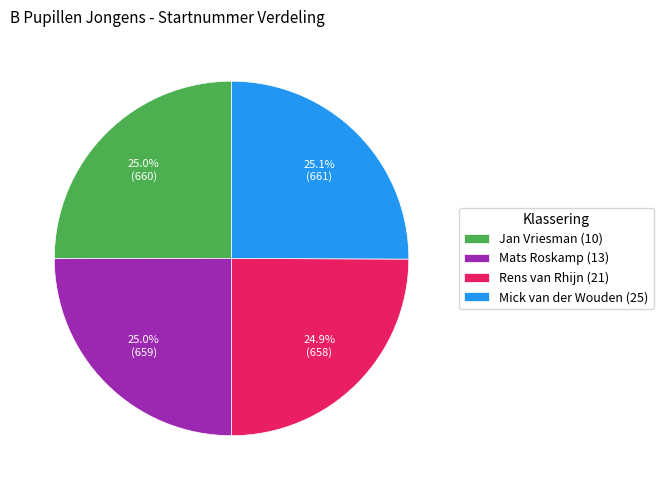

How much of the chart is everything except Mick van der Wouden (25)?

74.9%